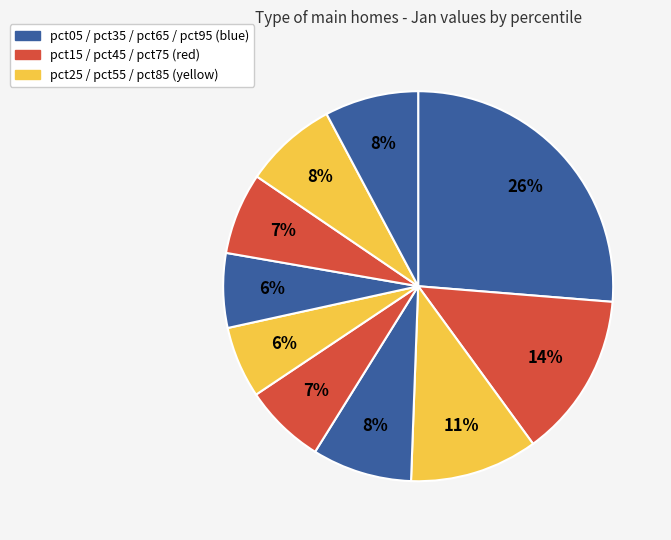

Is there a majority slice in this chart?

No